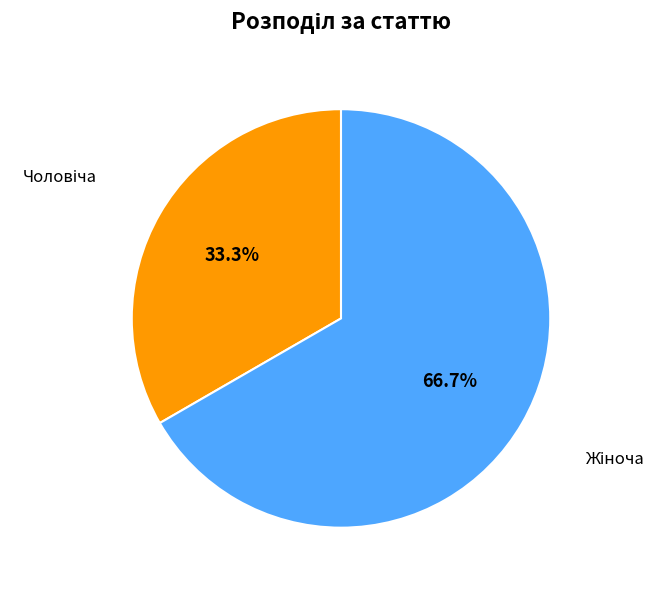

Is there any slice that represents more than half of the pie?

Yes